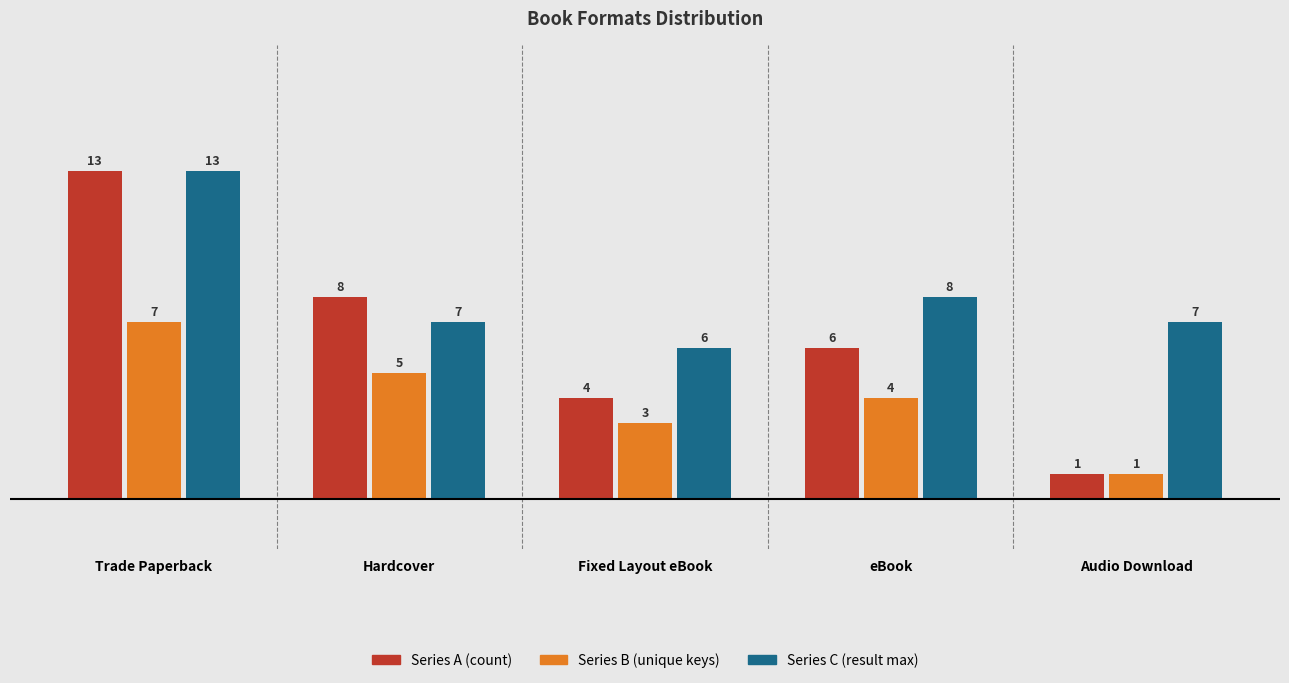

What is the sum of all Series C (result max) values?

41